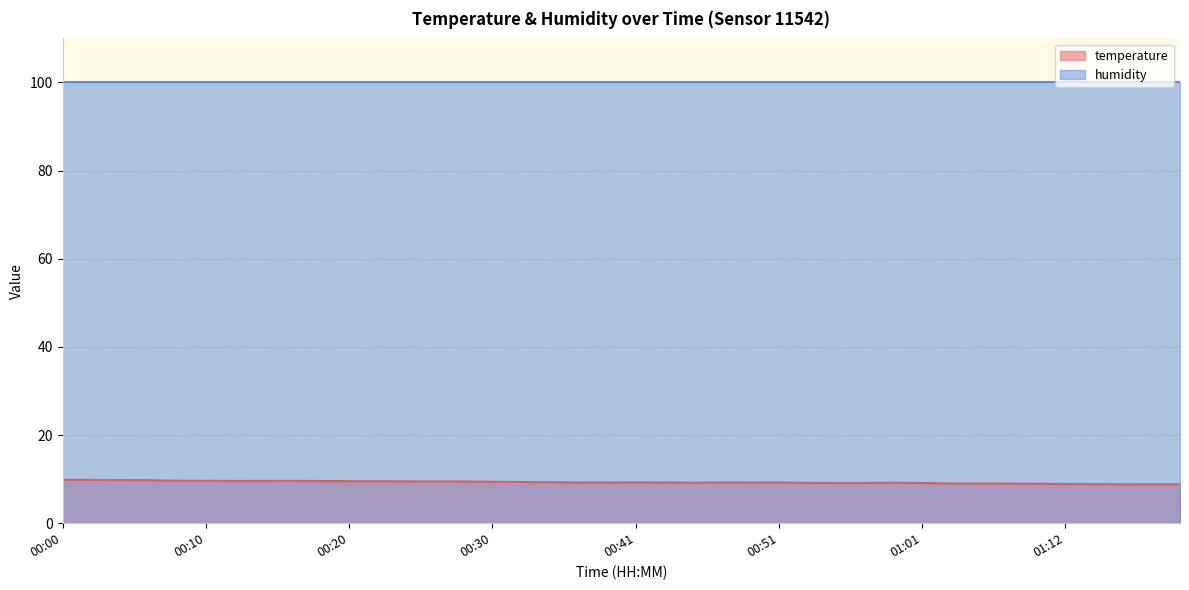

Reading left to right, list all the values displayed in this chart.

9.9	9.8	9.8	9.8	9.7	9.6	9.6	9.6	9.6	9.6	9.5	9.5	9.5	9.5	9.5	9.4	9.3	9.3	9.2	9.2	9.3	9.2	9.2	9.2	9.2	9.2	9.2	9.1	9.1	9.2	9.1	9.0	9.0	9.0	9.0	8.9	8.9	8.8	8.8	8.8